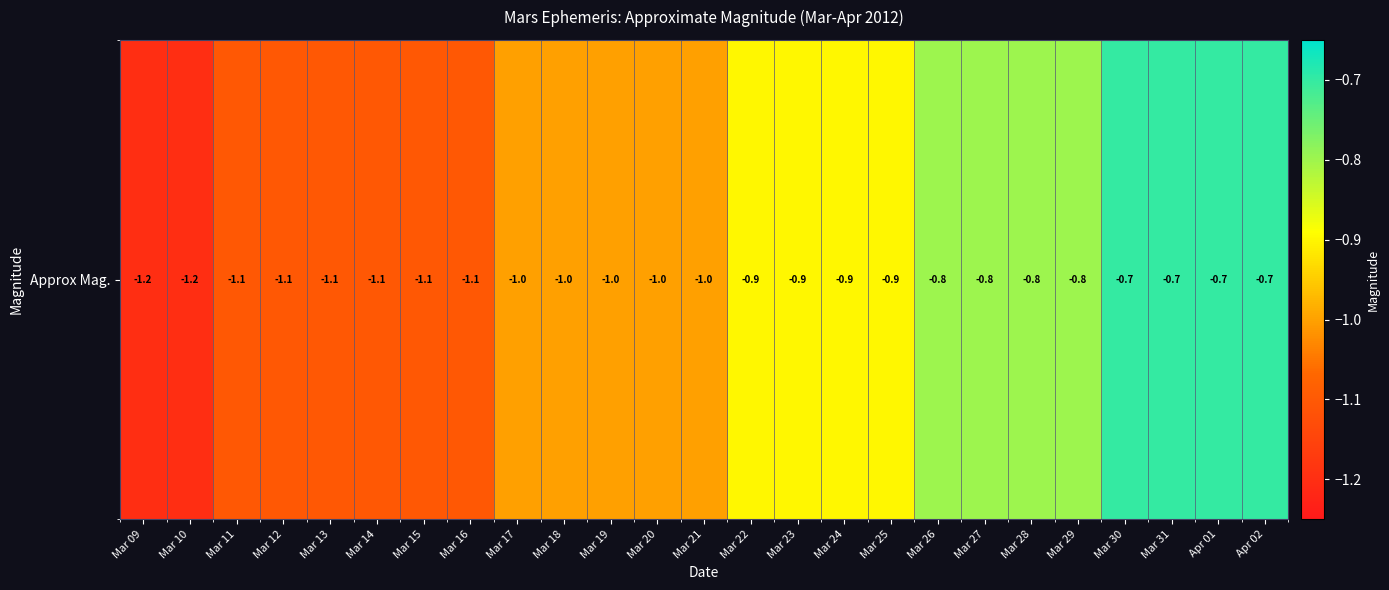

Rank the categories by value from lowest to highest.

Mar 09, Mar 10, Mar 11, Mar 12, Mar 13, Mar 14, Mar 15, Mar 16, Mar 17, Mar 18, Mar 19, Mar 20, Mar 21, Mar 22, Mar 23, Mar 24, Mar 25, Mar 26, Mar 27, Mar 28, Mar 29, Mar 30, Mar 31, Apr 01, Apr 02